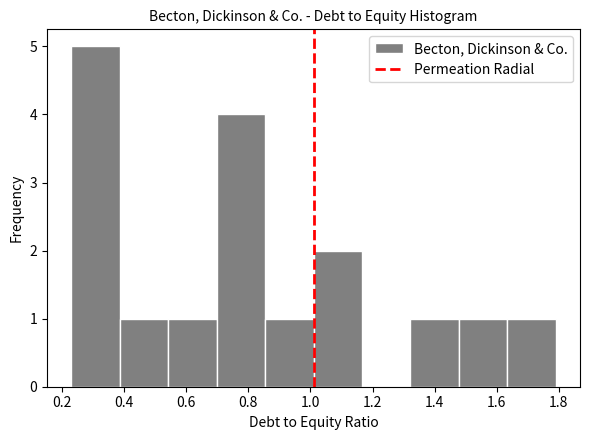

Over which range of the x-axis is the bar tallest?

0.230 to 0.386